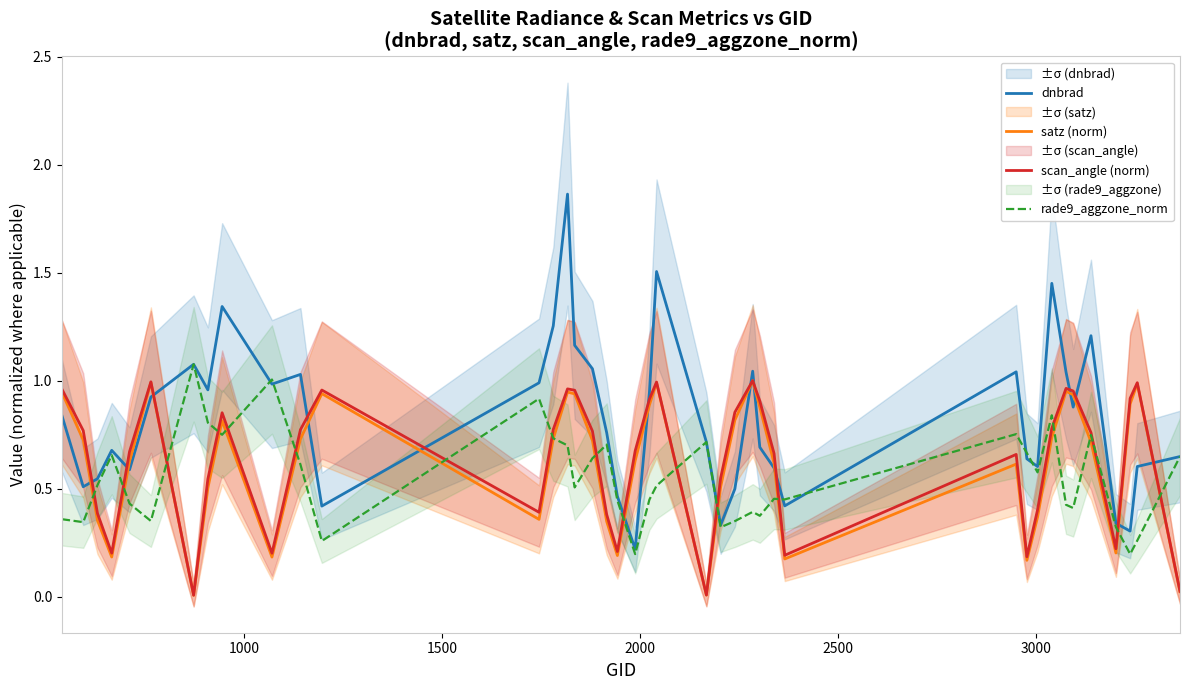

At how many categories does at least one series exceed 1?

14